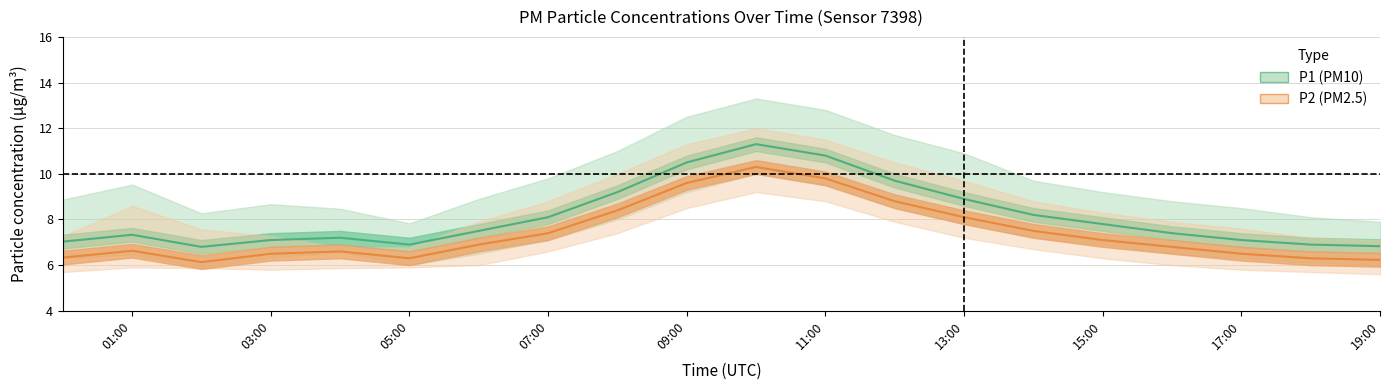

What is the maximum value for P1?

11.3